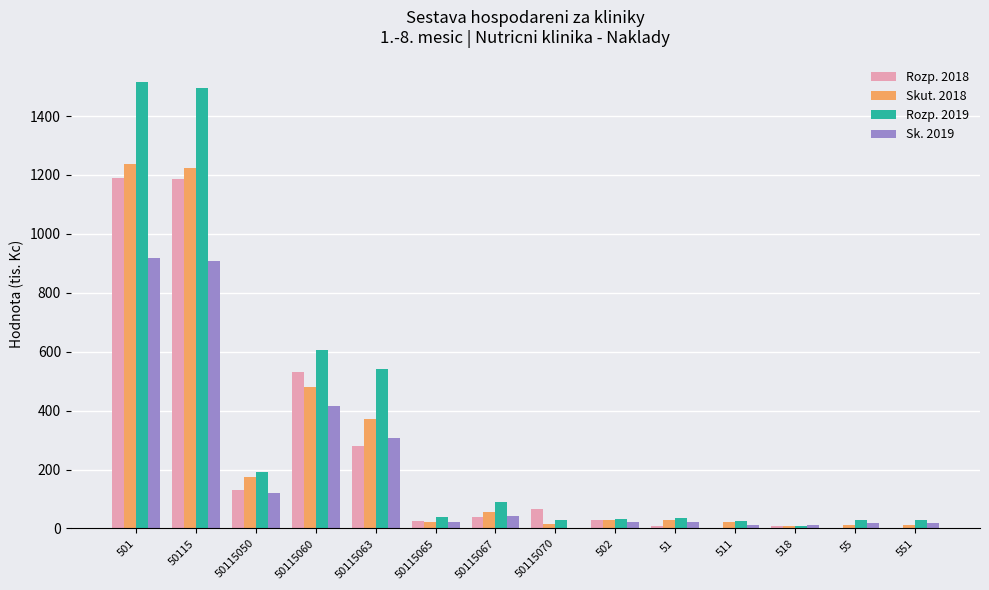

Where is Sk. 2019 nearest to the value 459?

50115060